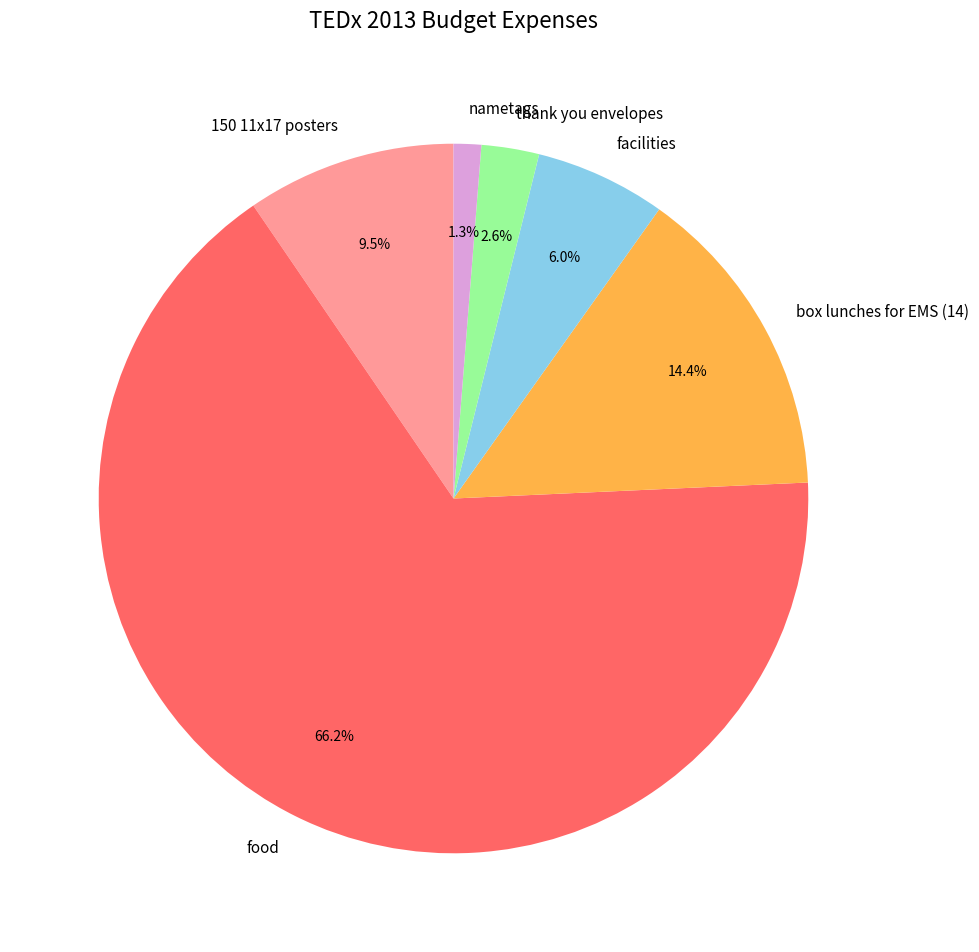

The facilities slice represents 6% of the pie. True or false?

True